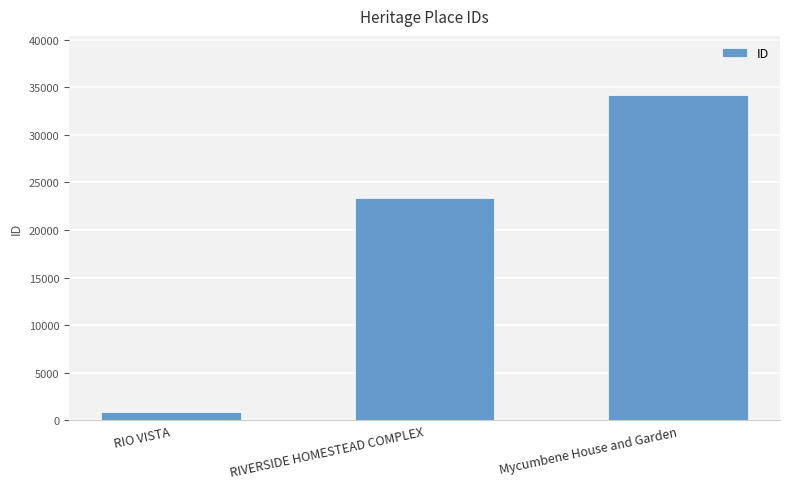

The value at RIVERSIDE HOMESTEAD COMPLEX is 23400. True or false?

True